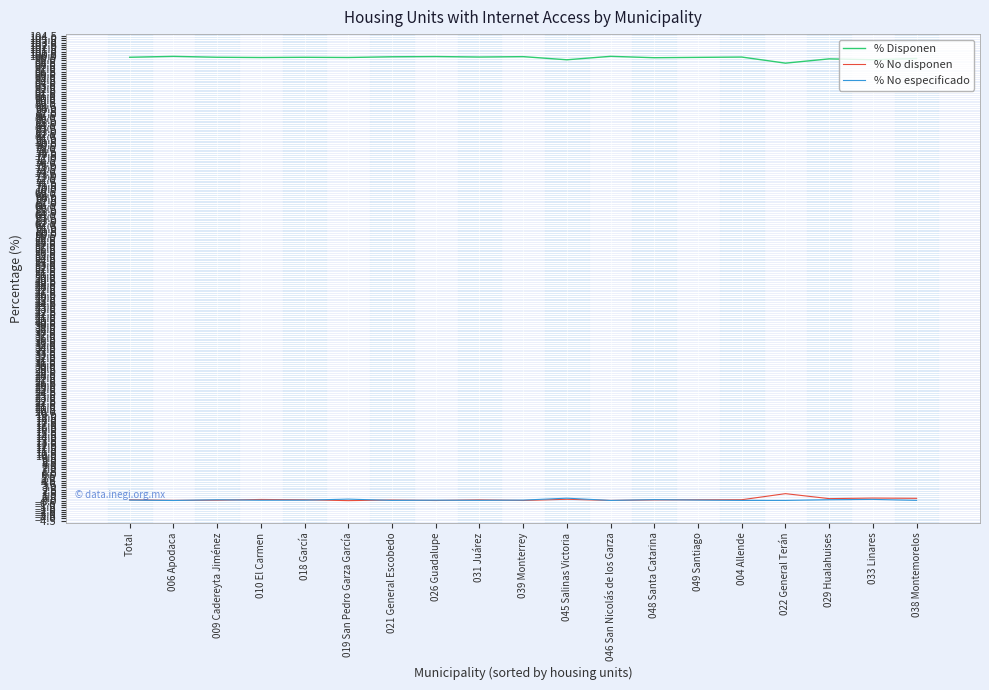

True or false: % Disponen has more than 0 interior local peaks.

True